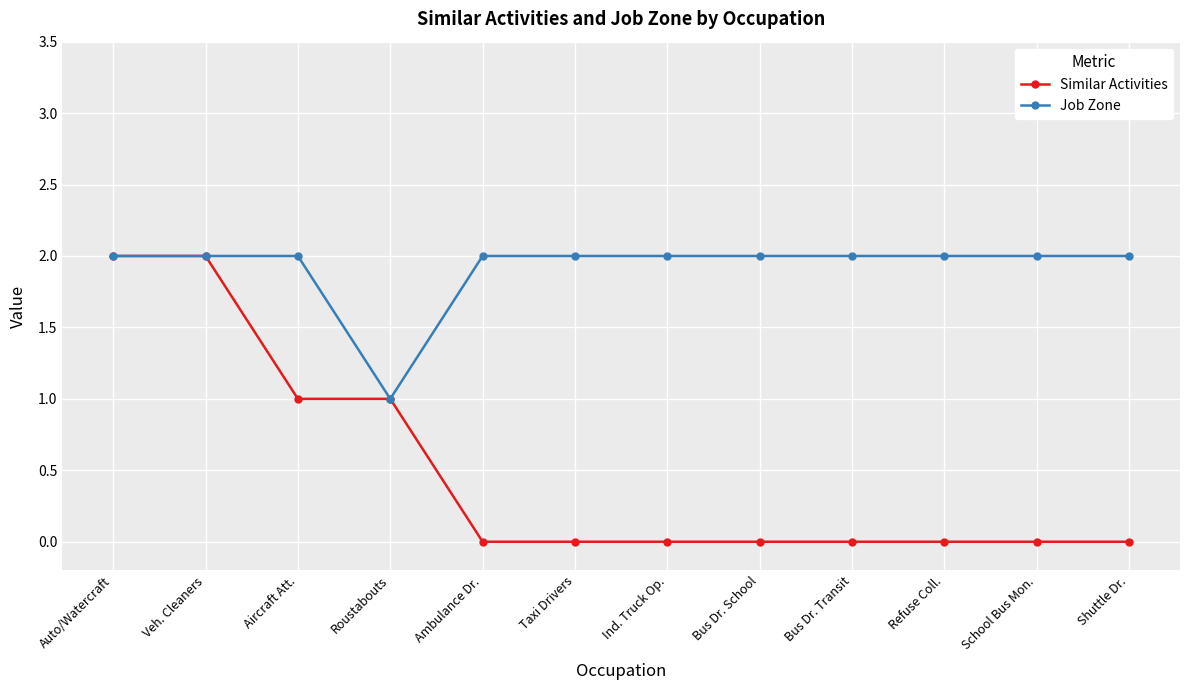

What position from the left is Veh. Cleaners?

2